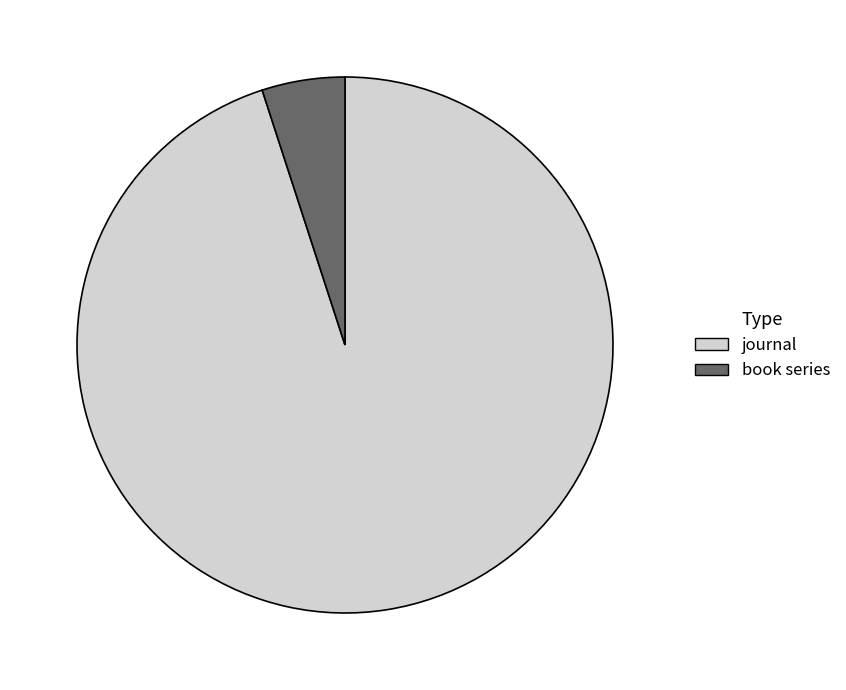

The journal slice represents 90% of the pie. True or false?

False